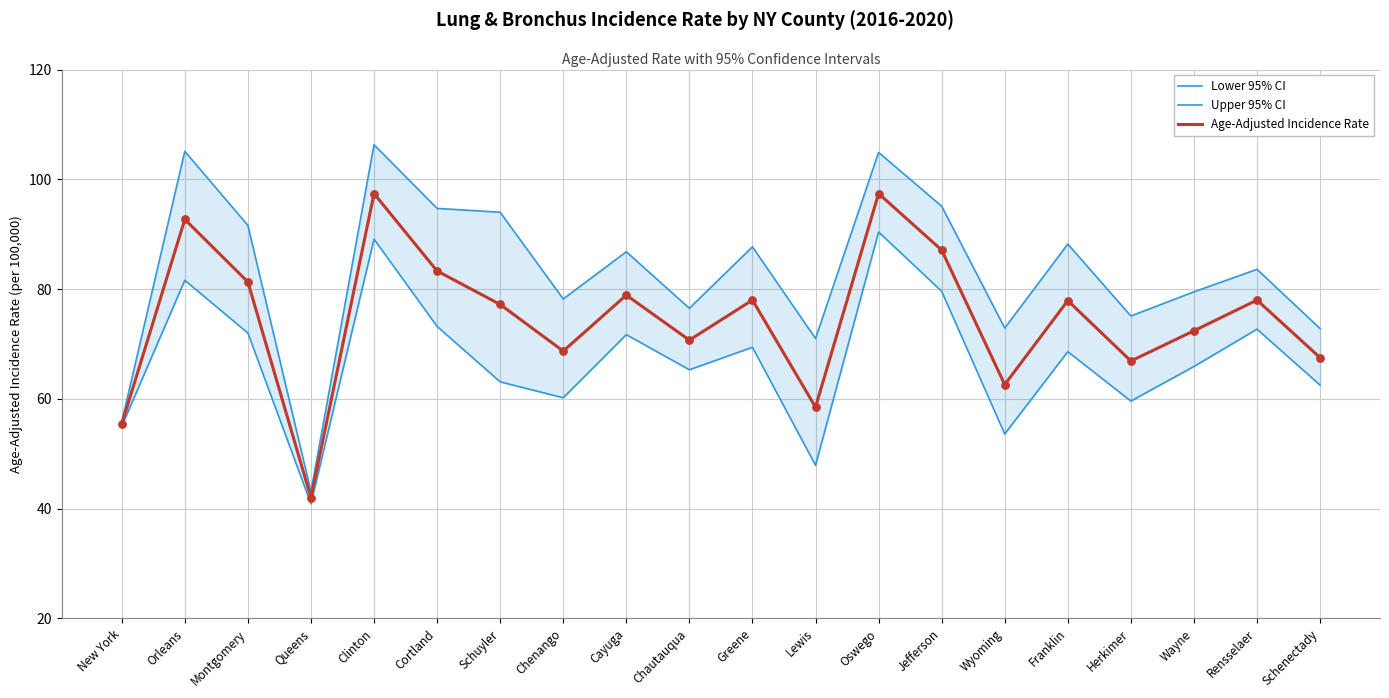

At how many categories does at least one series exceed 94?

5